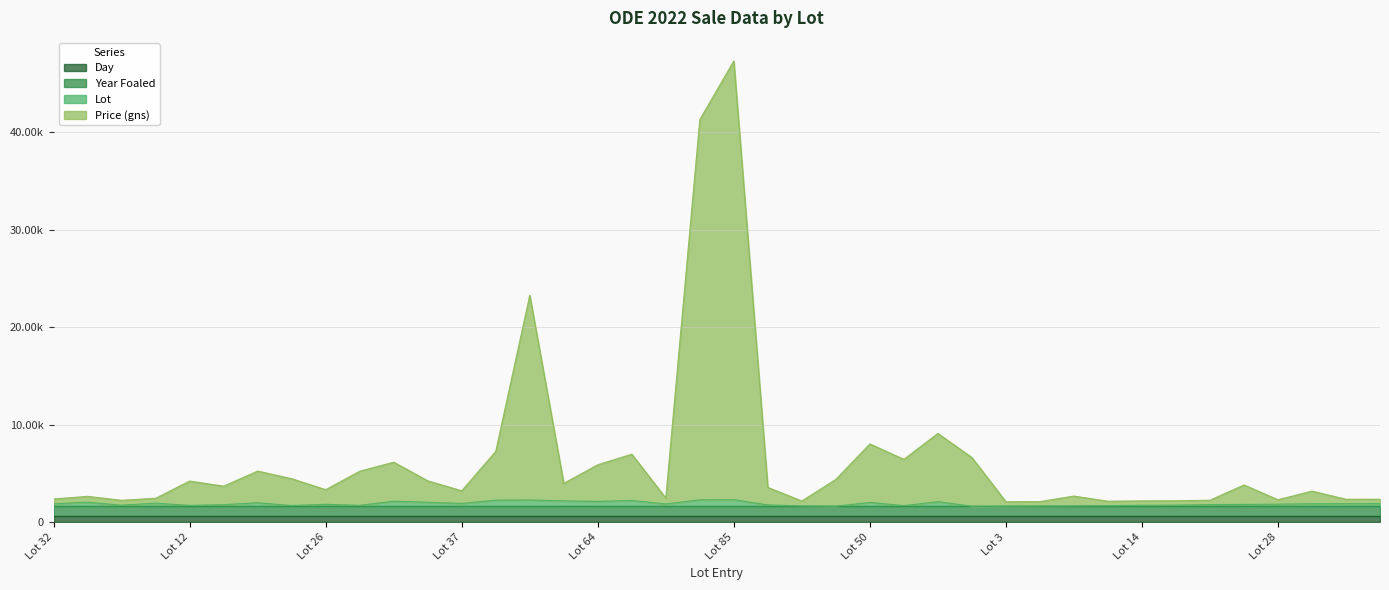

Which series has the largest range (max minus min)?

Price (gns)